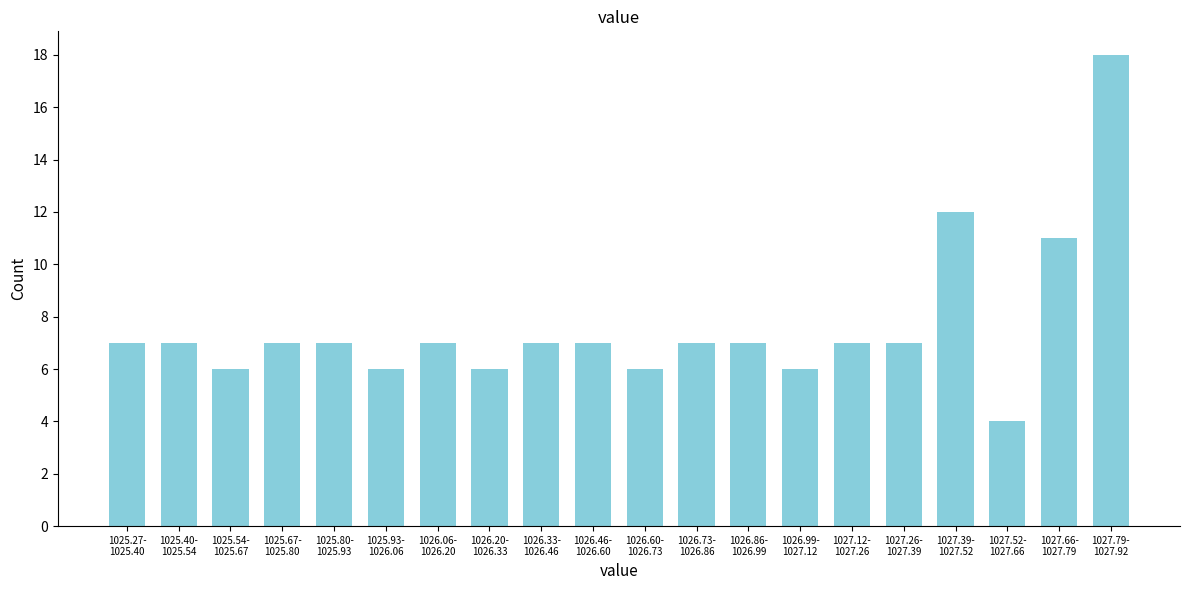

Reading left to right, list all the values displayed in this chart.

7	7	6	7	7	6	7	6	7	7	6	7	7	6	7	7	12	4	11	18